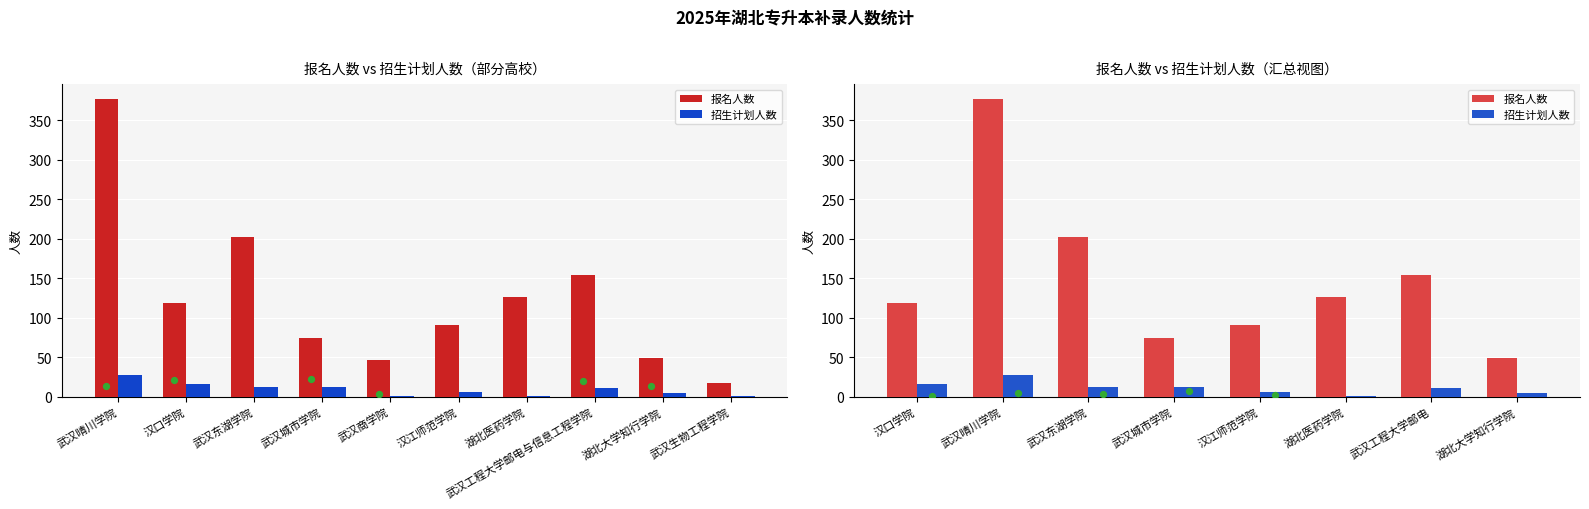

Which series reaches the minimum Y coordinate?

招生计划人数